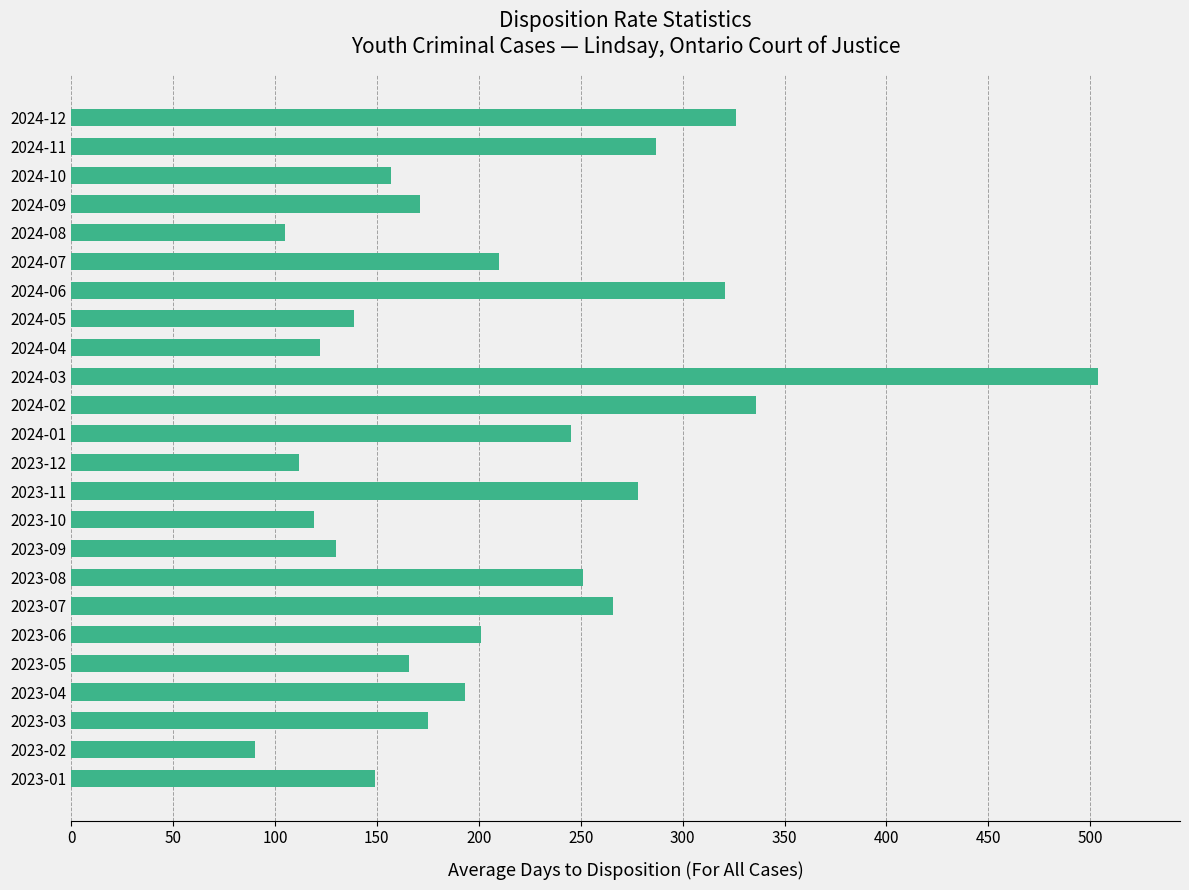

Approximately how many times larger is the value at 2023-03 compared to 2023-06?

0.9